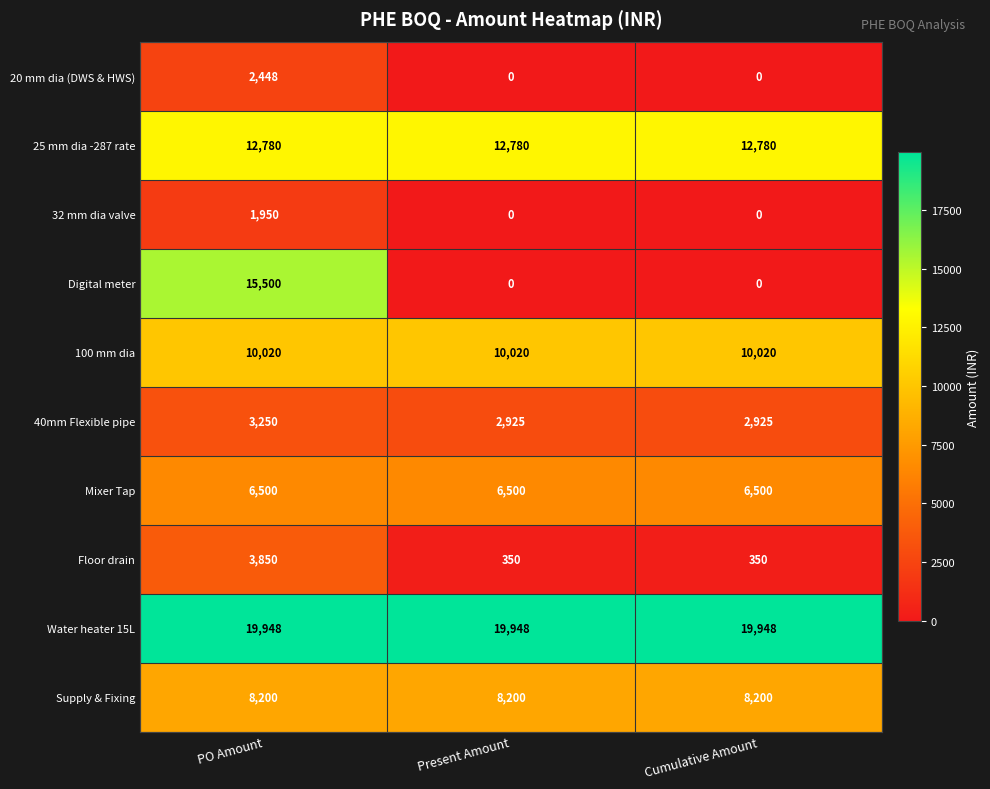

How many categories are shown in the chart?

3